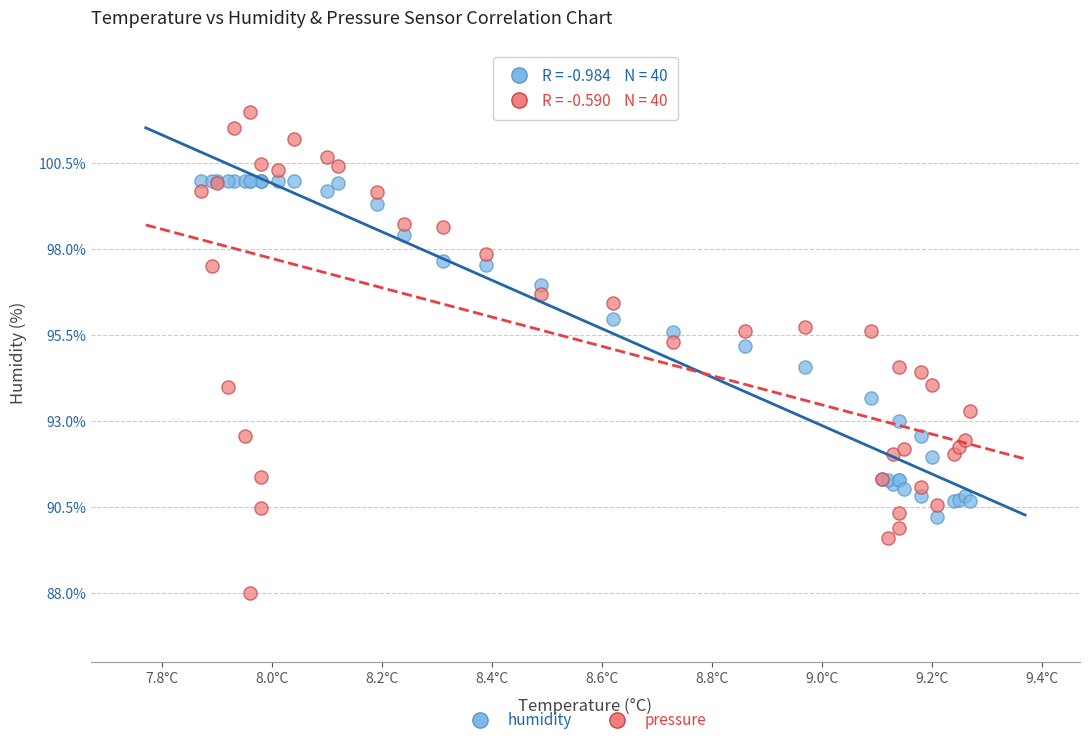

Which series has the widest spread of Y values?

pressure